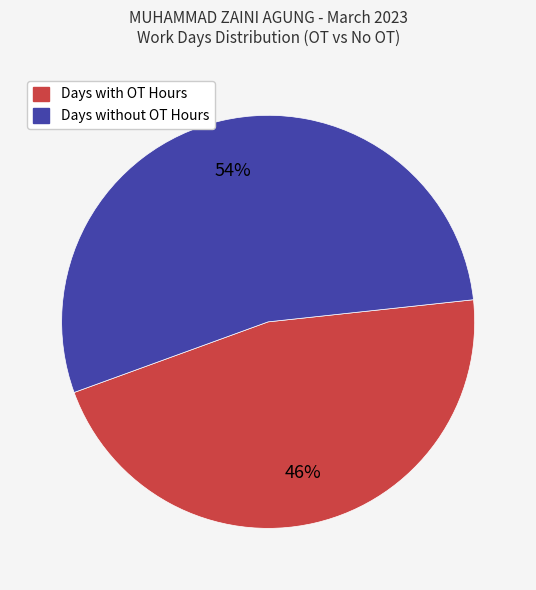

What is the smallest slice in the pie chart?

Days with OT Hours